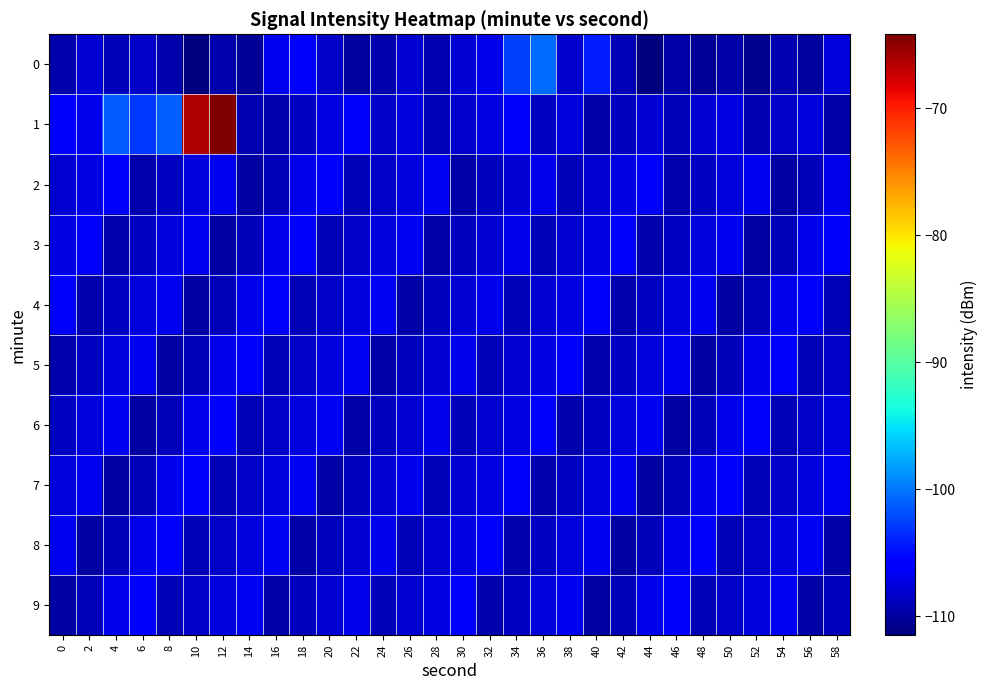

At which category does the chart reach its minimum across all series?

10